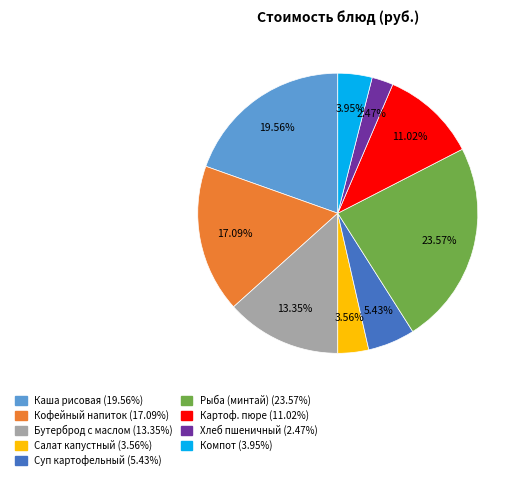

Is there a majority slice in this chart?

No